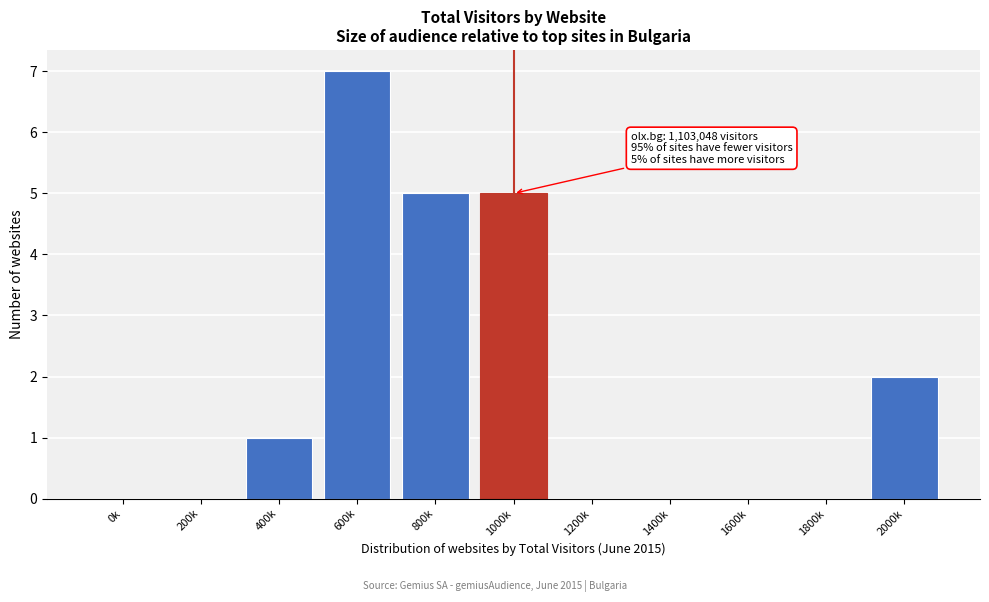

Reading left to right, list all the values displayed in this chart.

0k=0	200k=0	400k=1	600k=7	800k=5	1000k=5	1200k=0	1400k=0	1600k=0	1800k=0	2000k=2